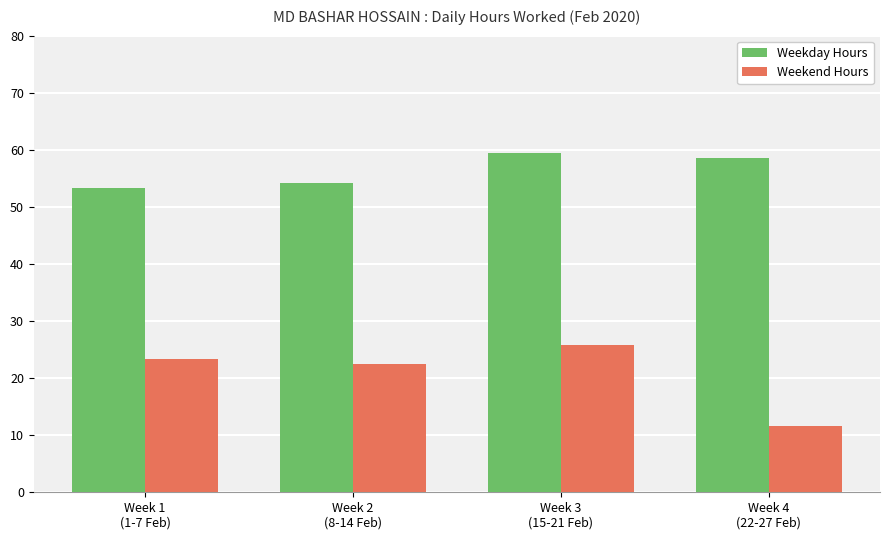

What is the sum of all Weekend Hours values?

83.3